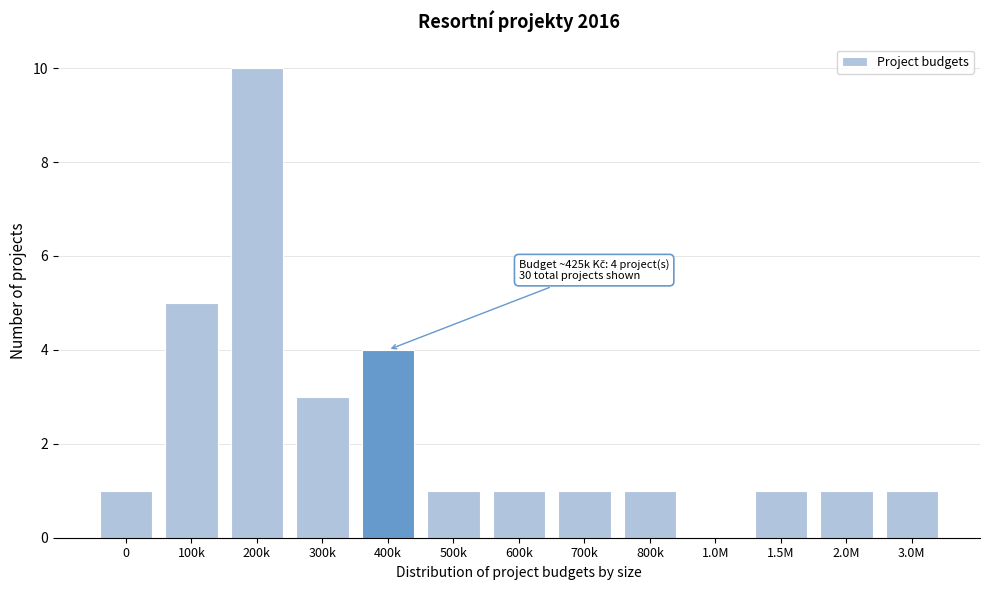

Reading left to right, extract all data points from this chart.

0=1	100k=5	200k=10	300k=3	400k=4	500k=1	600k=1	700k=1	800k=1	1.0M=0	1.5M=1	2.0M=1	3.0M=1